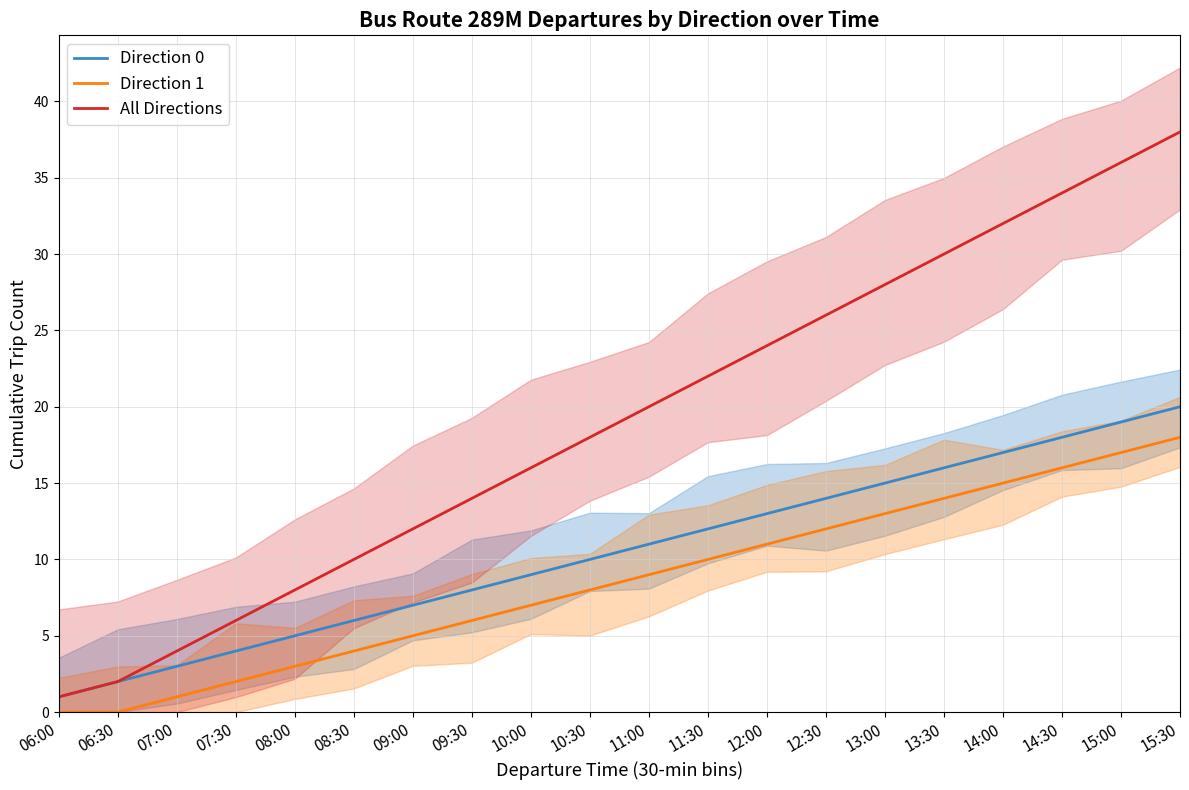

True or false: Direction 1 has more than 1 points higher than both neighbors.

False